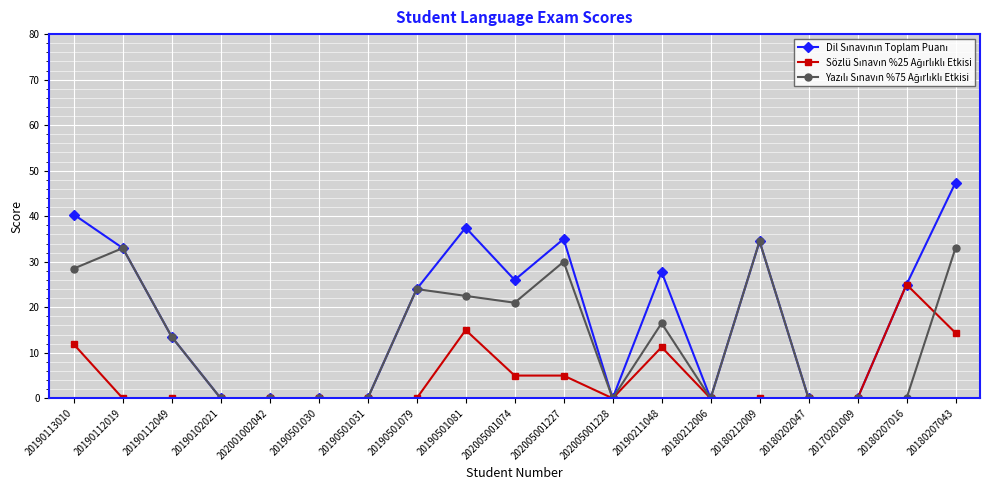

What is the spread (max minus min) of values at 202005001227?

30.0